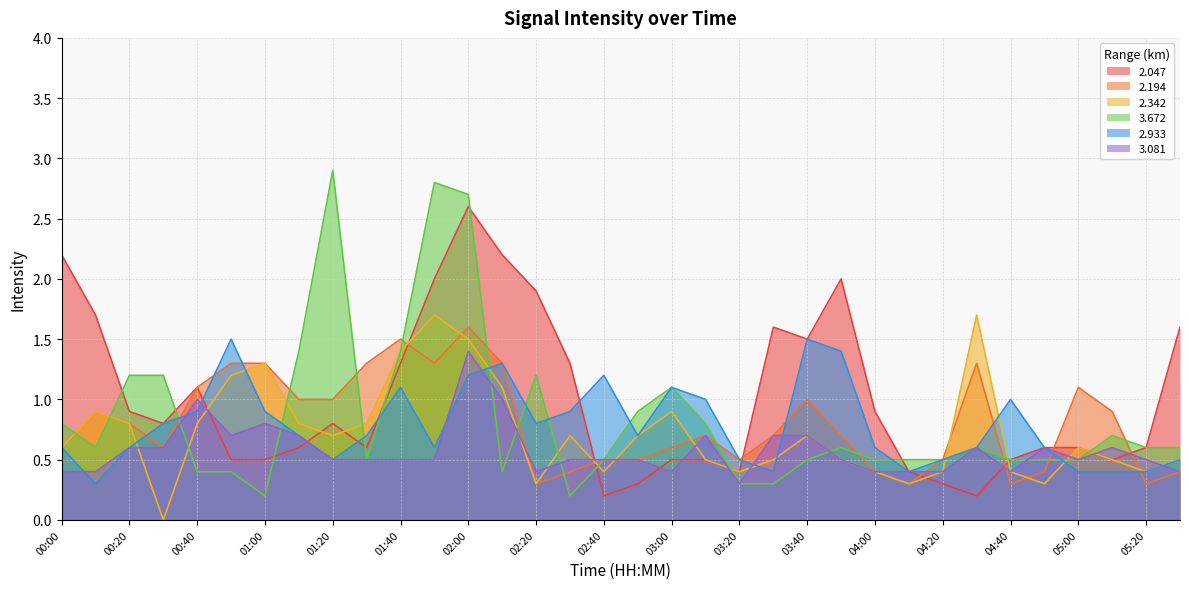

Which series has the largest total across all categories?

2.047